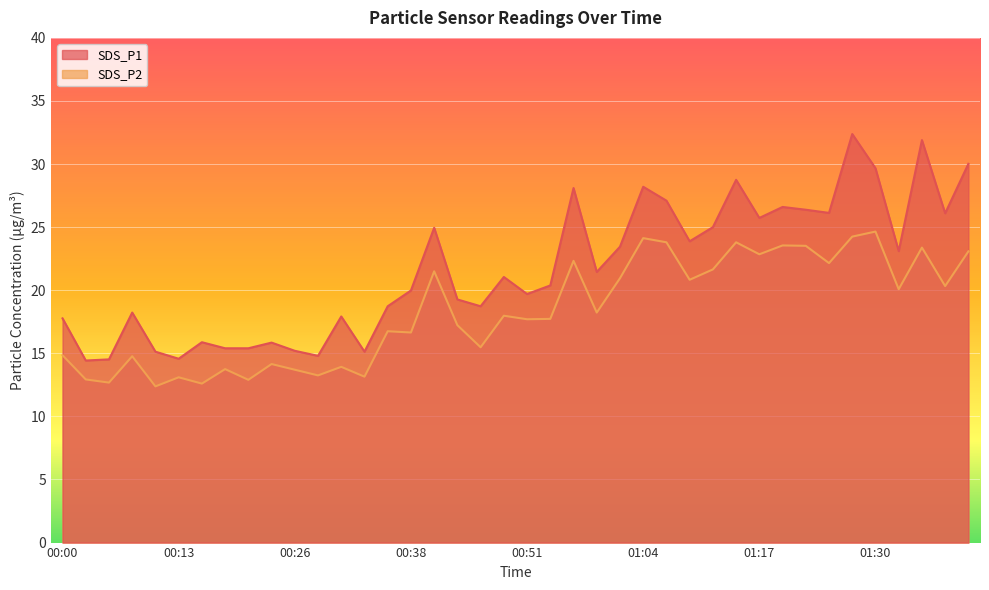

The value of SDS_P1 at 00:05 is 23.6. True or false?

False